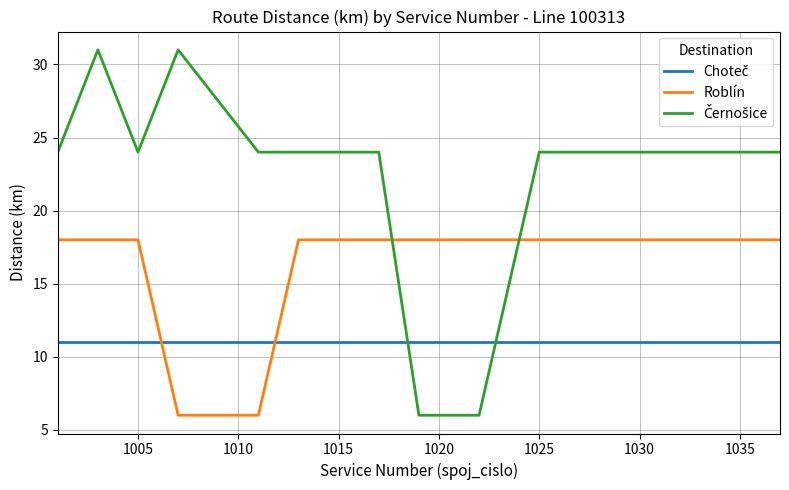

What is the maximum value shown in the chart?

31